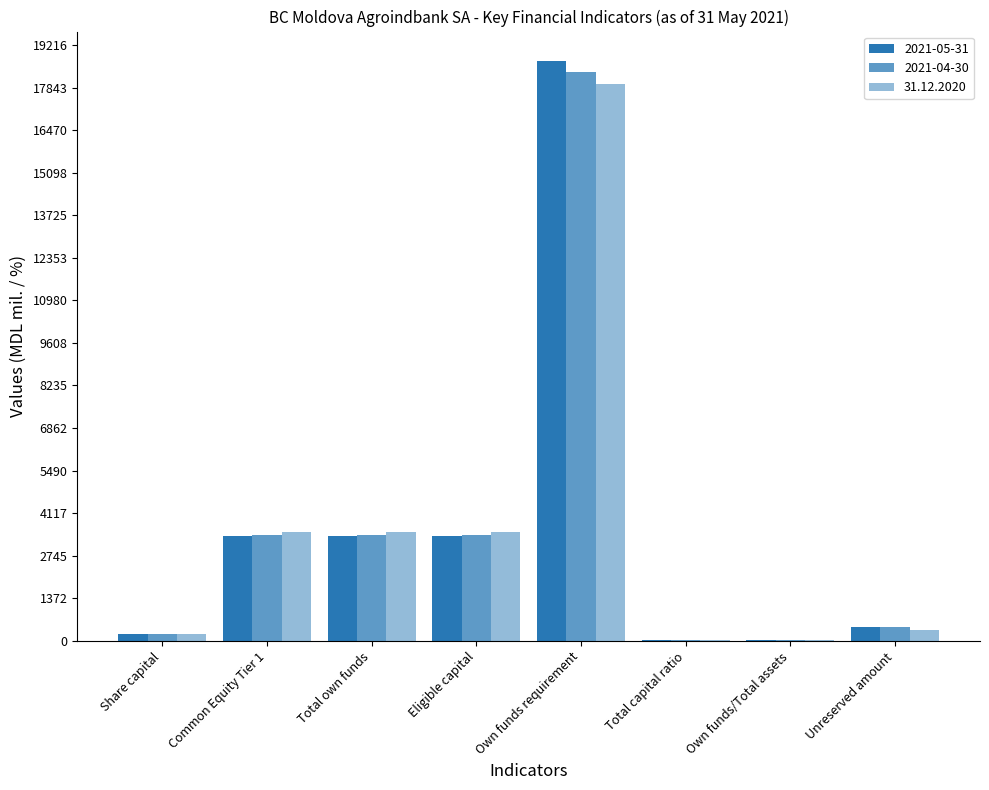

How many data points does each series have?

8